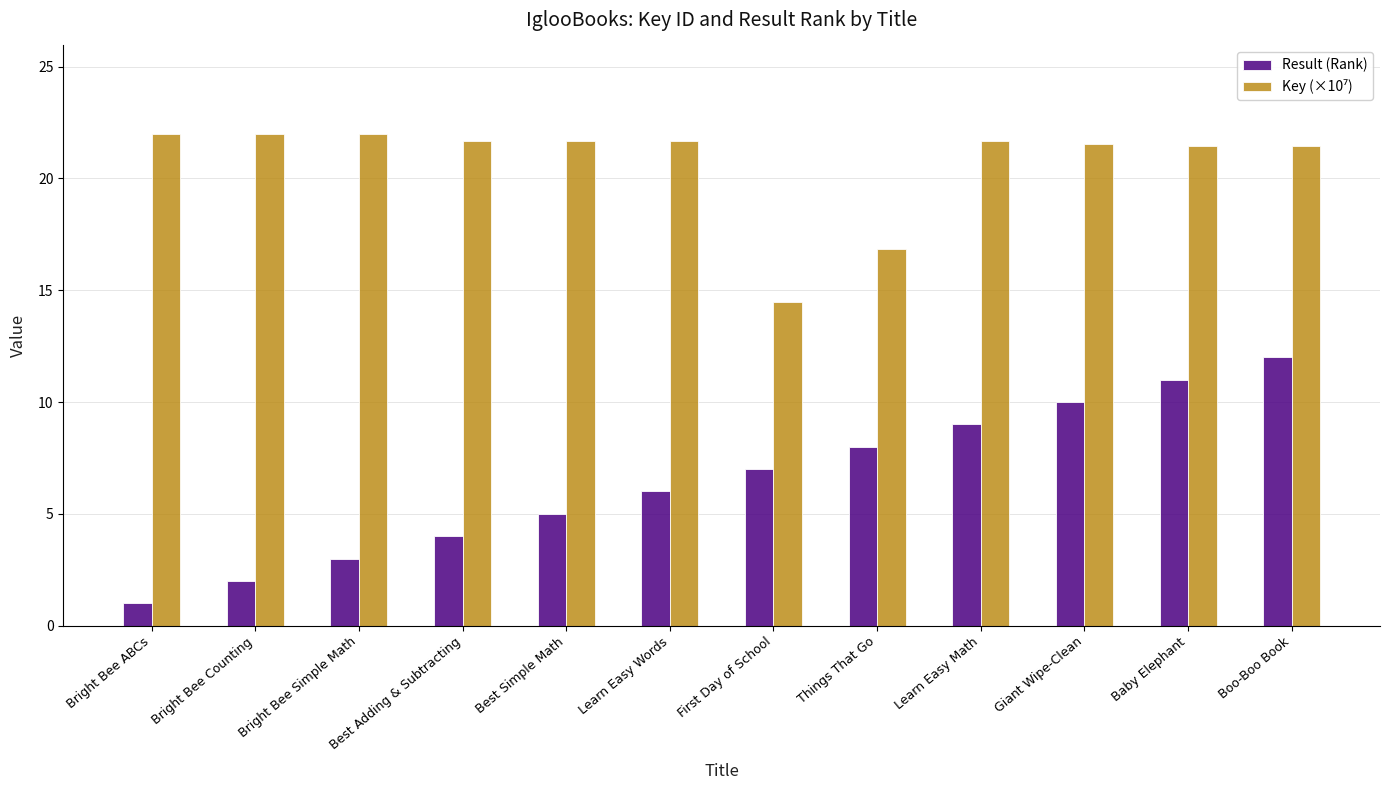

What is the total value across all series at Bright Bee Simple Math?

25.0